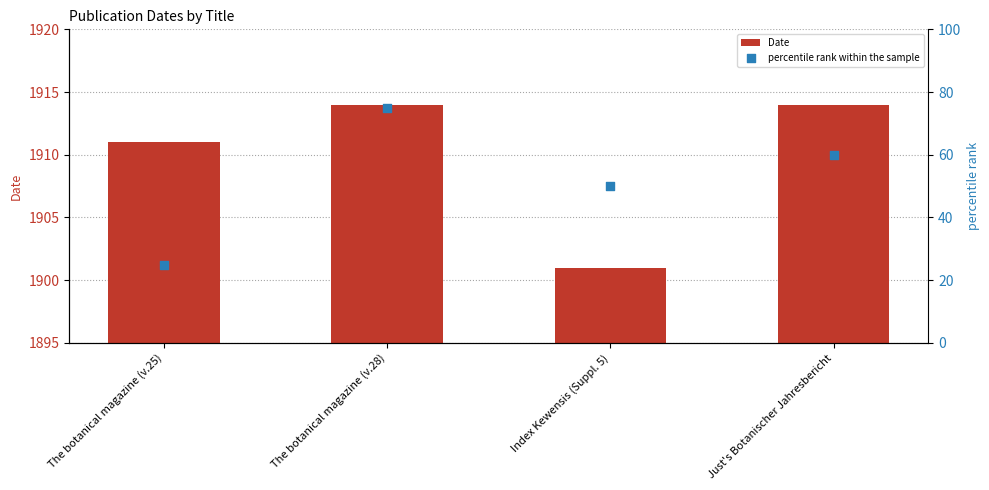

Which series has the widest spread of Y values?

percentile rank within the sample